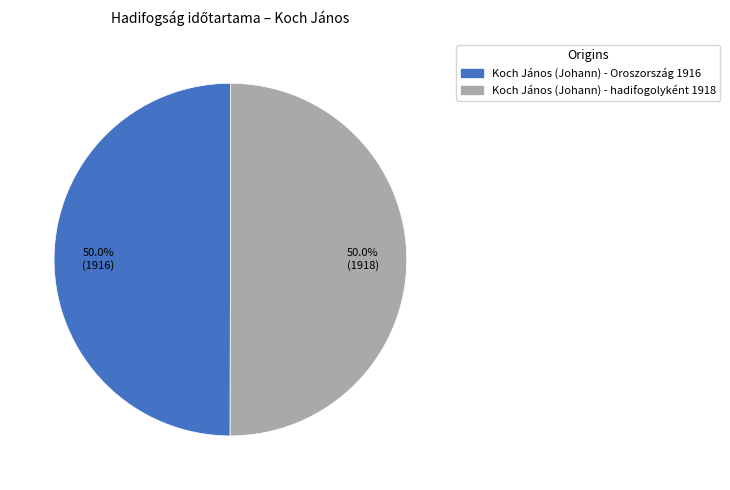

What percentage is the Koch János (Johann) - Oroszország 1916 slice, to the nearest percent?

50%